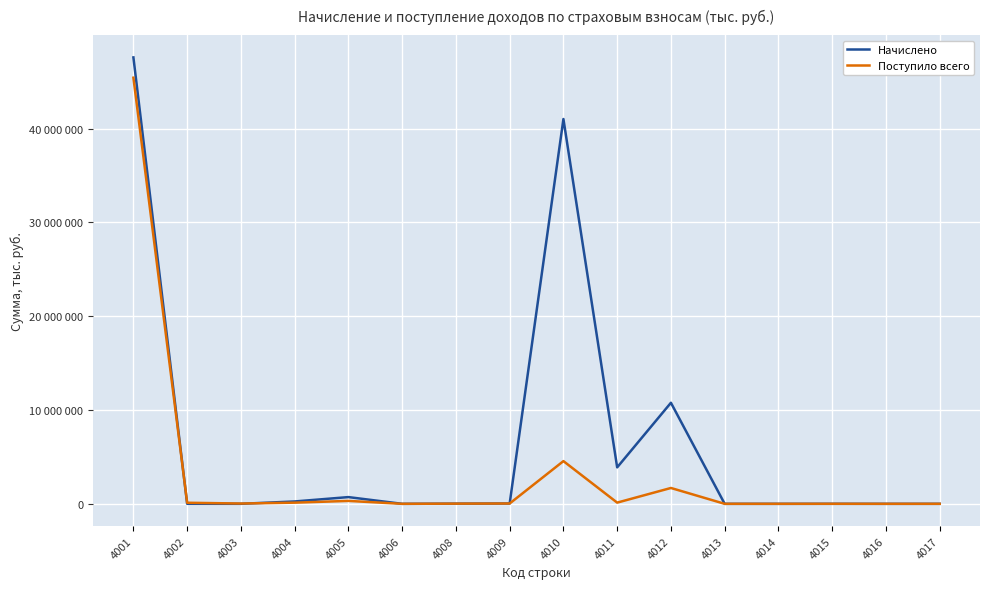

Which category has the lowest value across all series?

4013